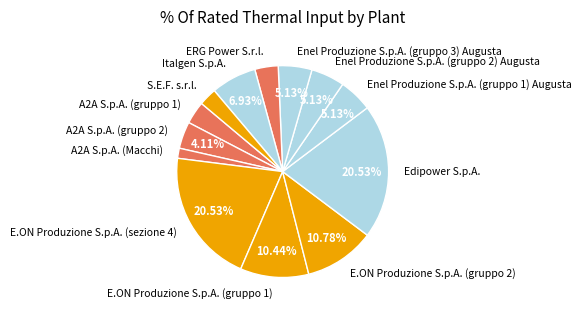

What is the smallest slice in the pie chart?

A2A S.p.A. (Macchi)